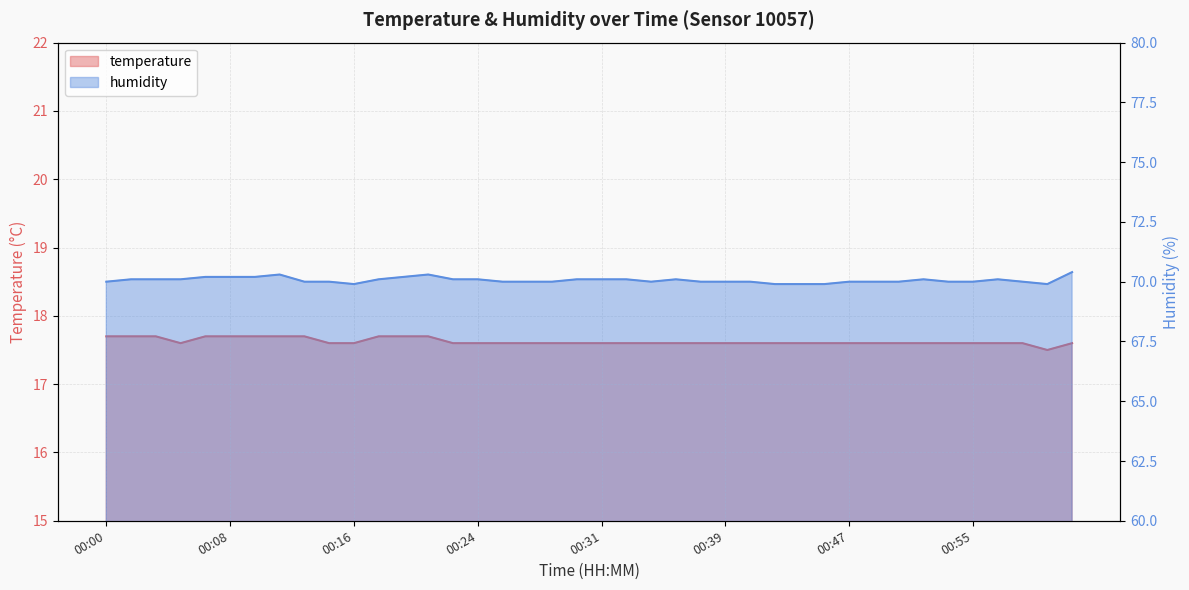

At which category is the sum across all series the highest?

00:11